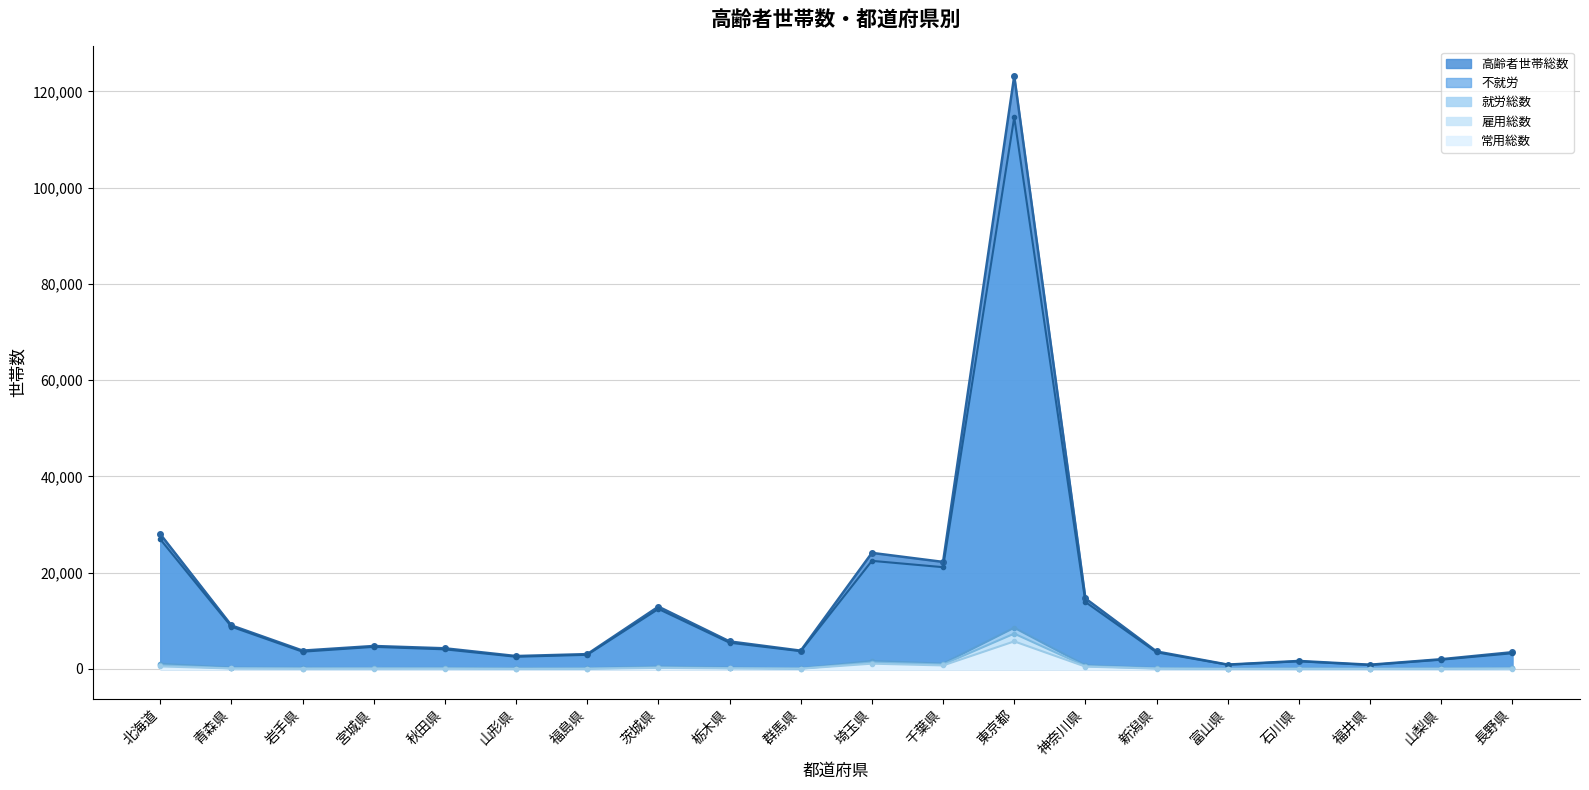

What position from the right is 福井県?

3